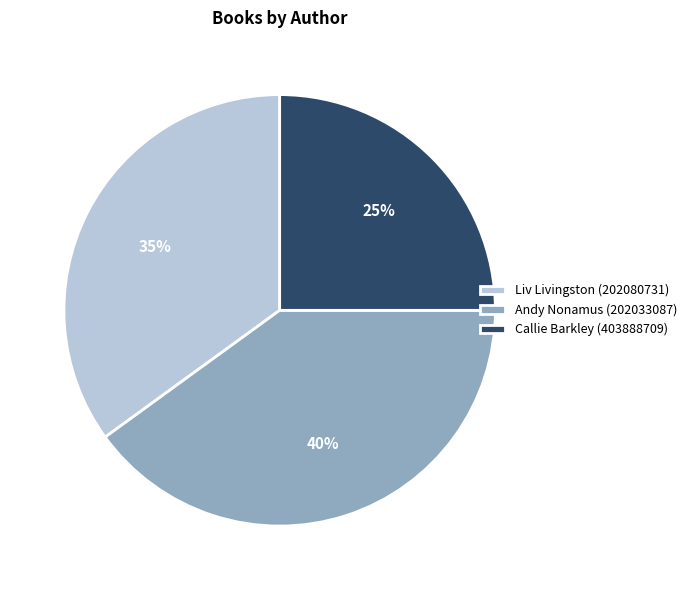

What percentage is the Andy Nonamus (202033087) slice, to the nearest percent?

40%